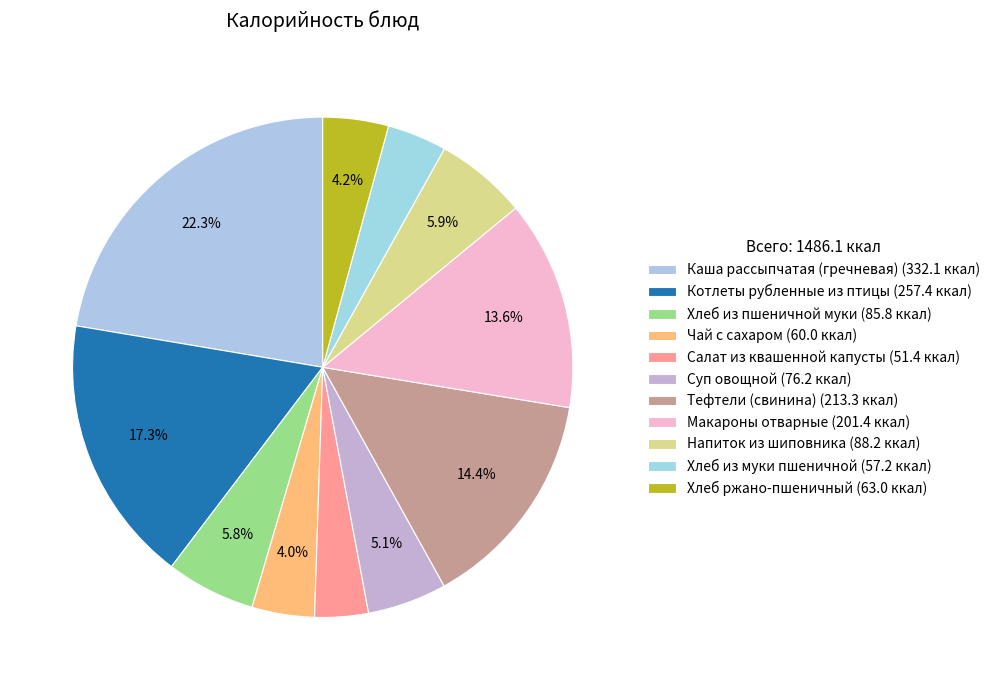

Which has a higher value, Хлеб из пшеничной муки or Салат из квашенной капусты?

Хлеб из пшеничной муки